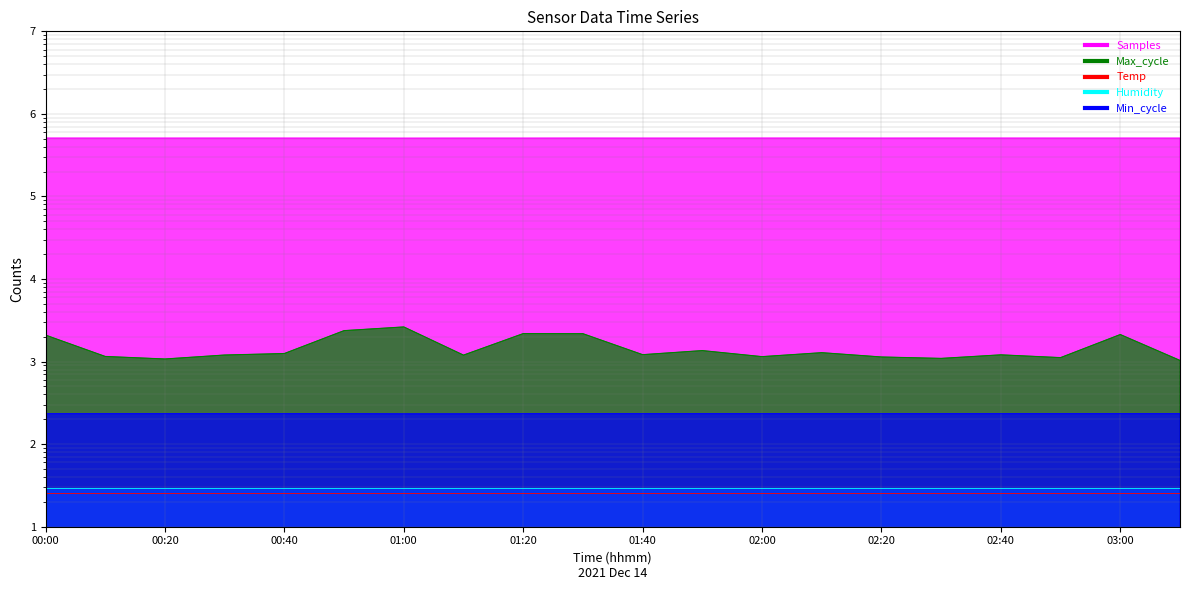

Is the value of Samples at 02:20 greater than the value of Min_cycle at 01:50?

Yes